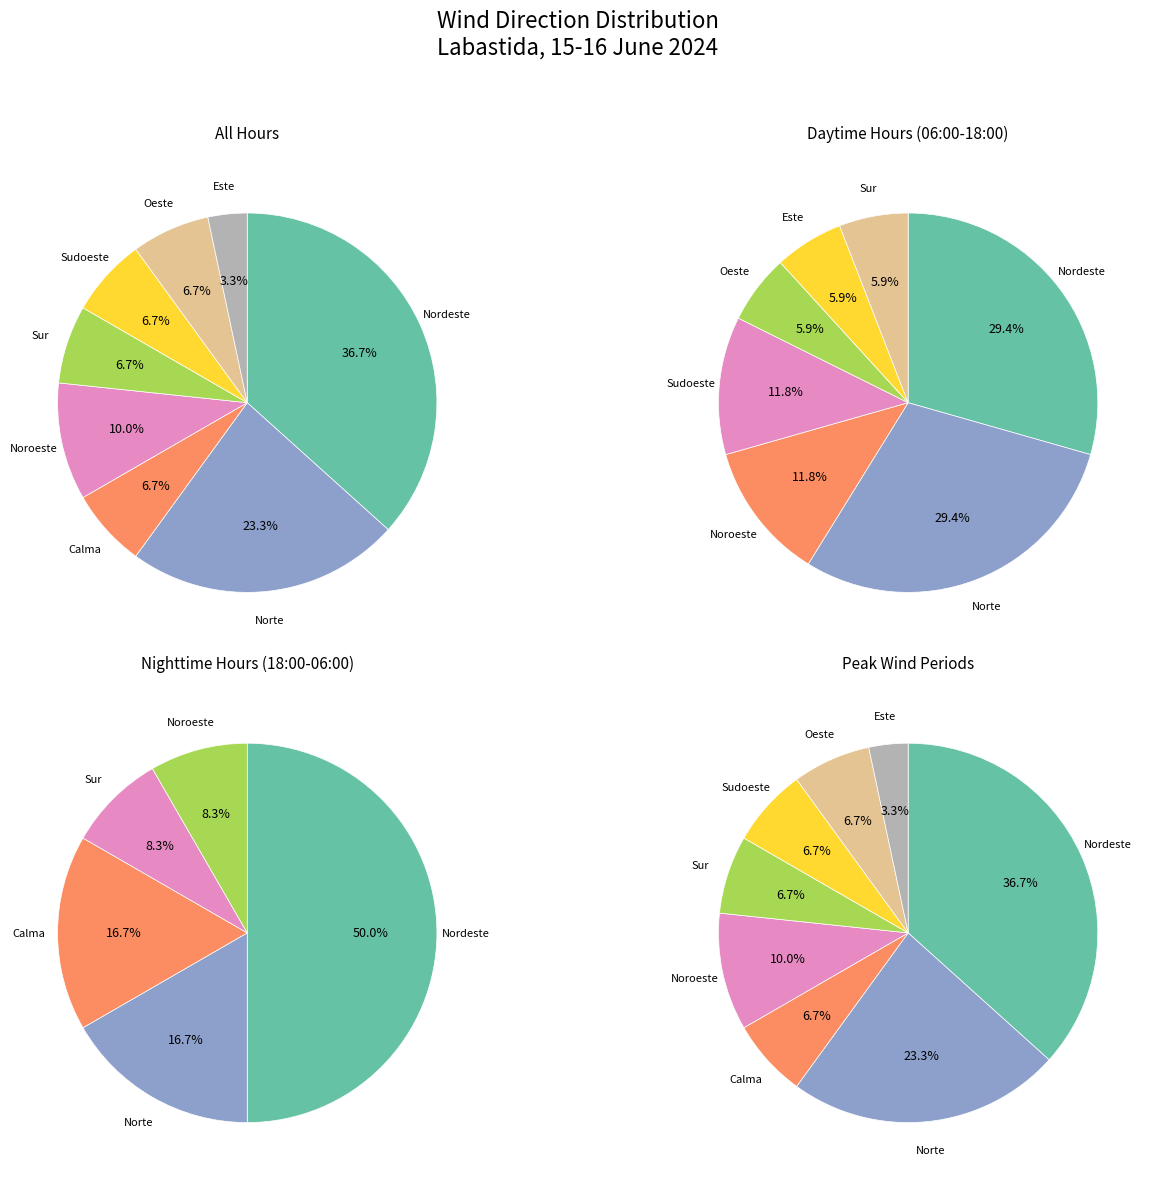

What is the largest slice in the pie chart?

Nordeste